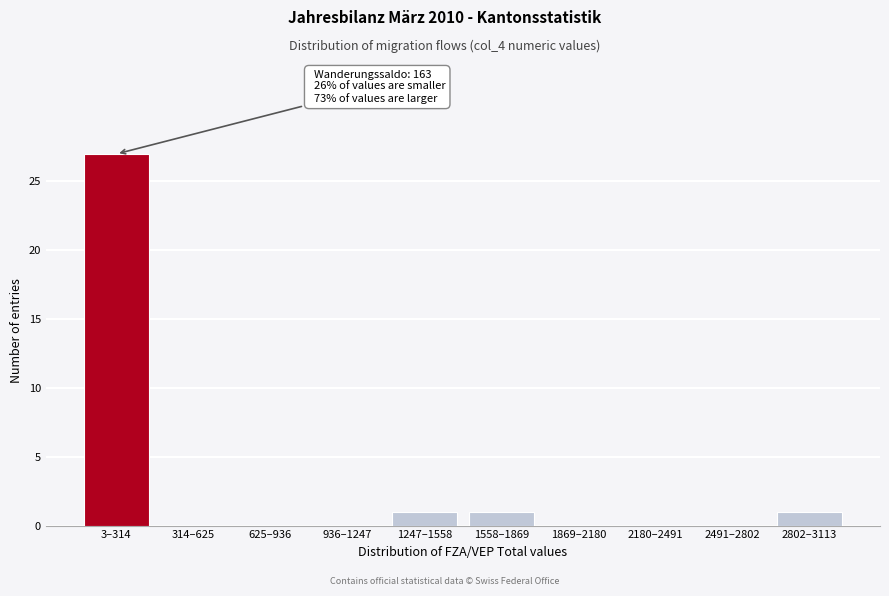

Reading right to left, extract all data points from this chart.

2802–3113=1	2491–2802=0	2180–2491=0	1869–2180=0	1558–1869=1	1247–1558=1	936–1247=0	625–936=0	314–625=0	3–314=27